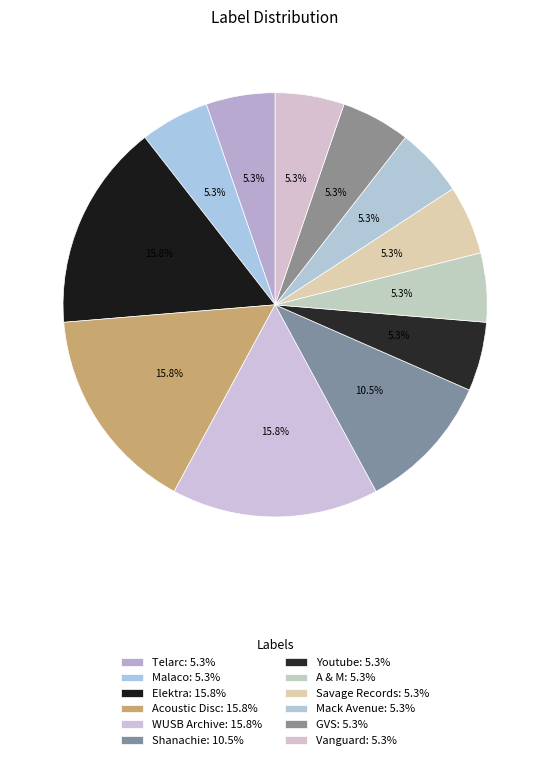

Is there a majority slice in this chart?

No